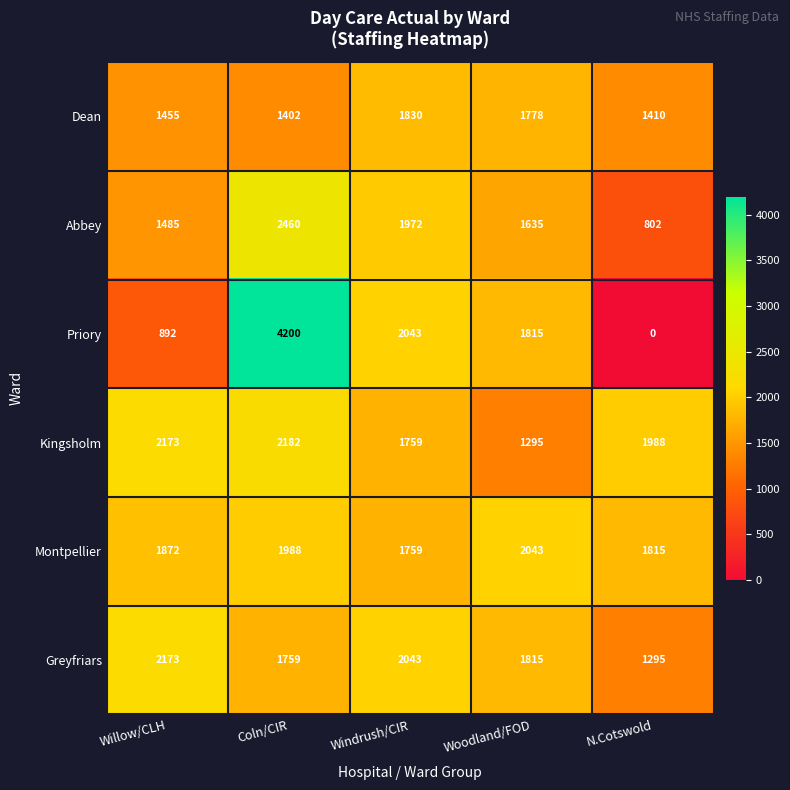

Which label corresponds to the largest value in the chart?

Coln/CIR